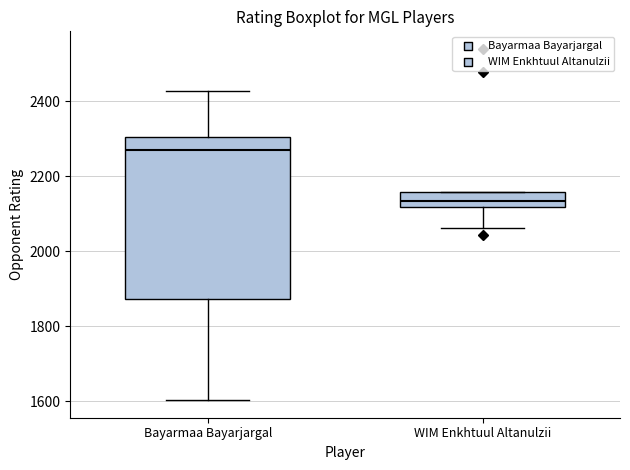

Where is the lower edge of the box for WIM Enkhtuul Altanulzii on the y-axis? The values are not printed on the chart, so give them approximately, as read against the axis.

2120